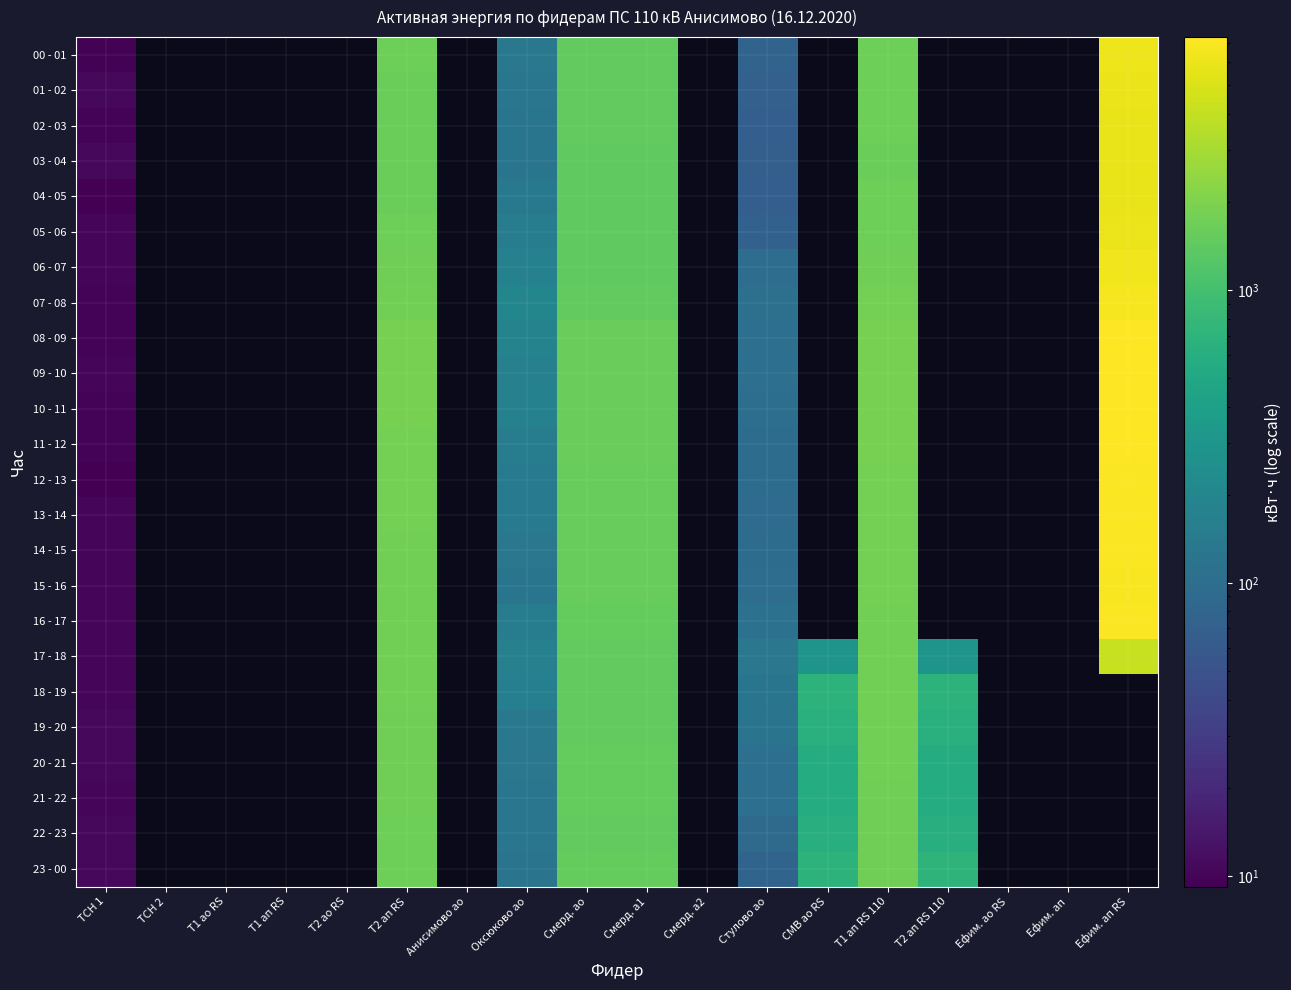

Which has a higher value, Анисимово ао or Смерд. а2?

Смерд. а2